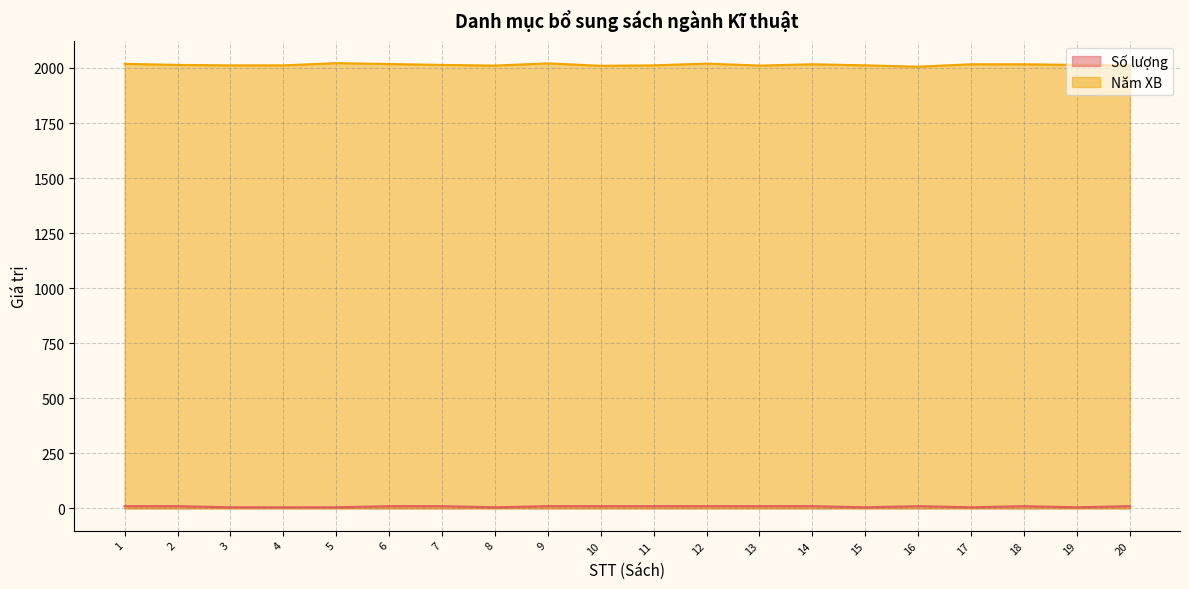

Between 10 and 15, which series saw the biggest shift?

Số lượng